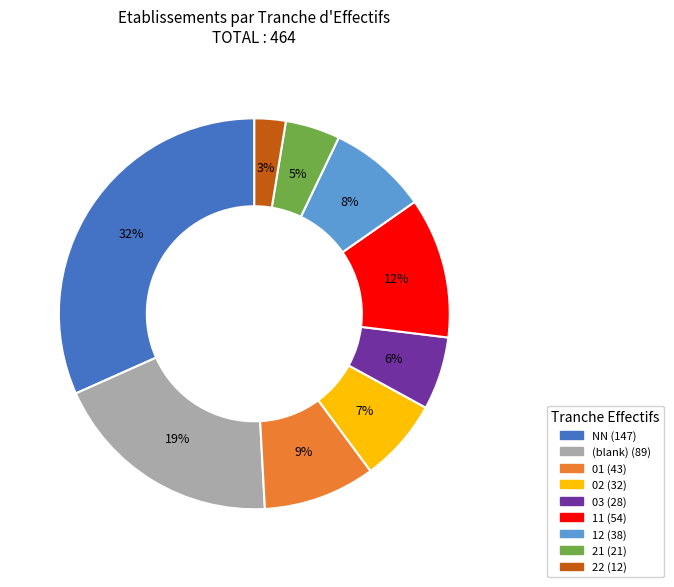

Is there any slice that represents more than half of the pie?

No